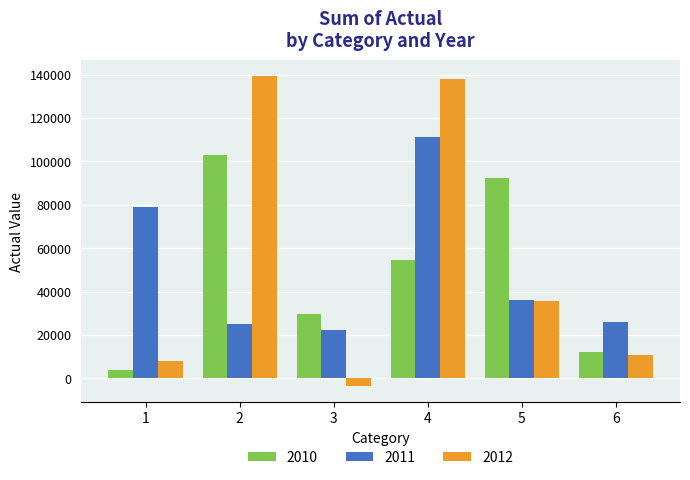

Which label corresponds to the smallest value in the chart?

3